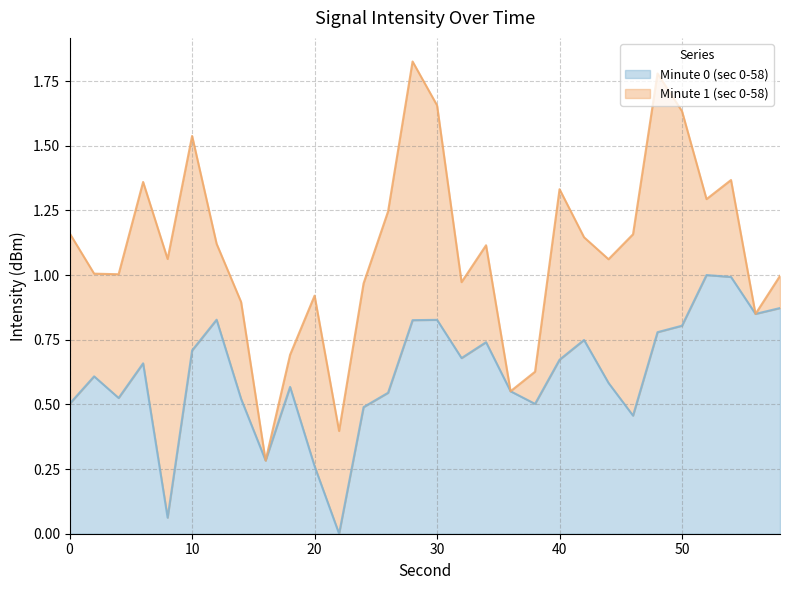

How many values exceed 0?

29